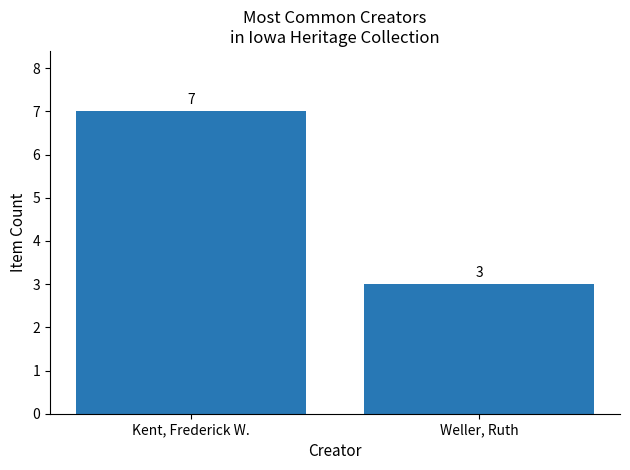

What is the difference between the values at Weller, Ruth and Kent, Frederick W.?

4